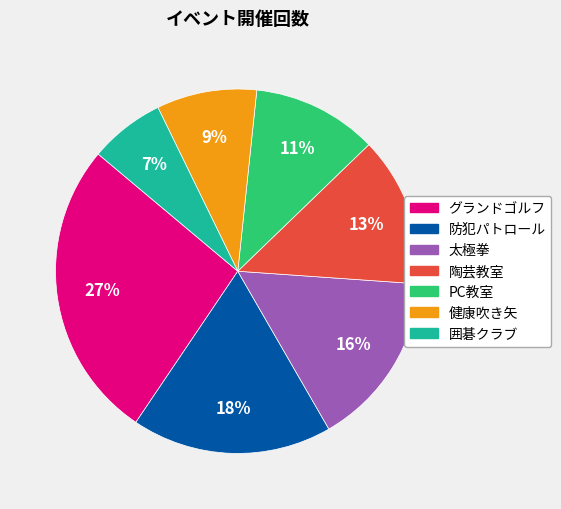

Rank the categories by value from highest to lowest.

グランドゴルフ, 防犯パトロール, 太極拳, 陶芸教室, PC教室, 健康吹き矢, 囲碁クラブ